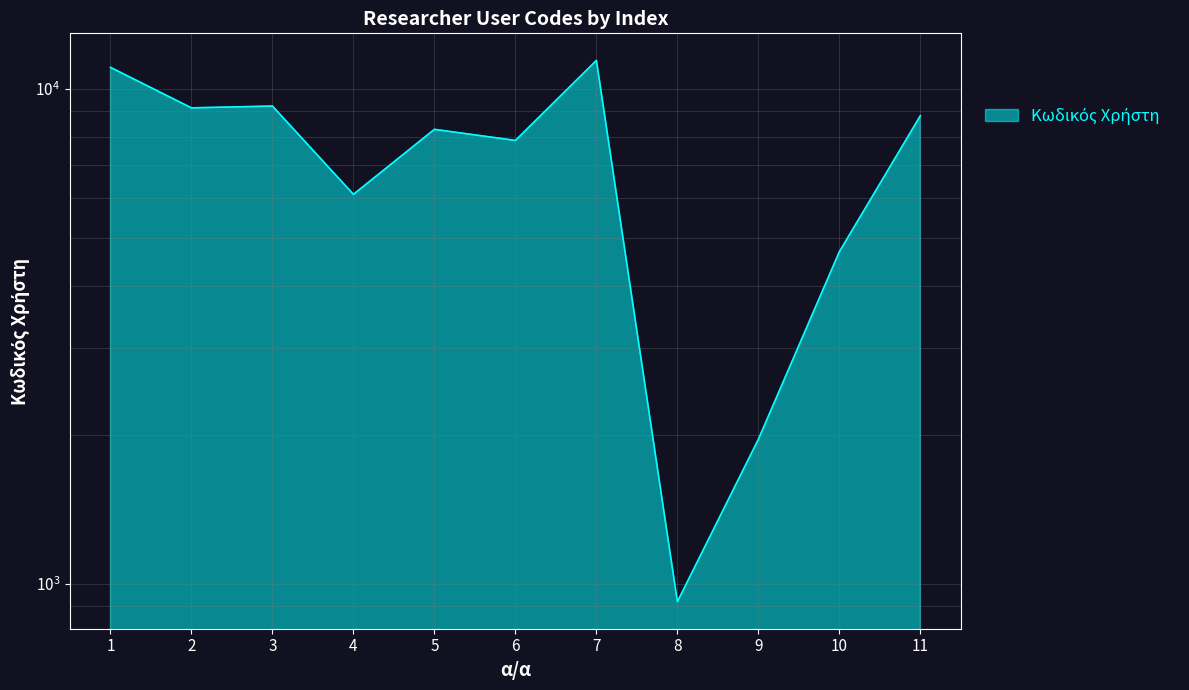

True or false: there are more than 2 points higher than both neighbors.

True